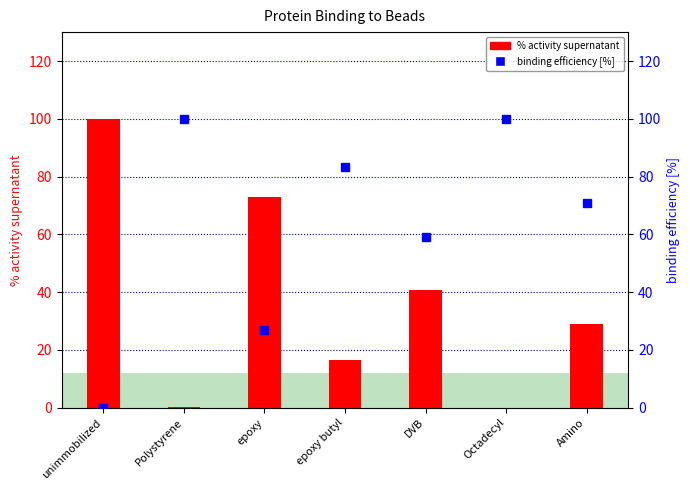

At which category is the sum across all series the highest?

unimmobilized